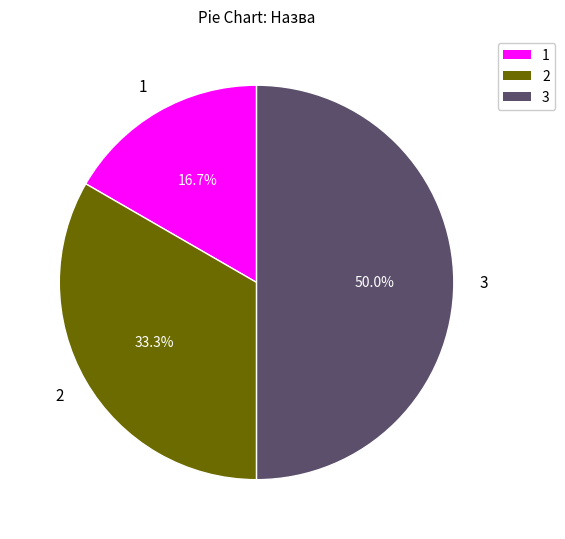

Rank the categories by value from highest to lowest.

3, 2, 1